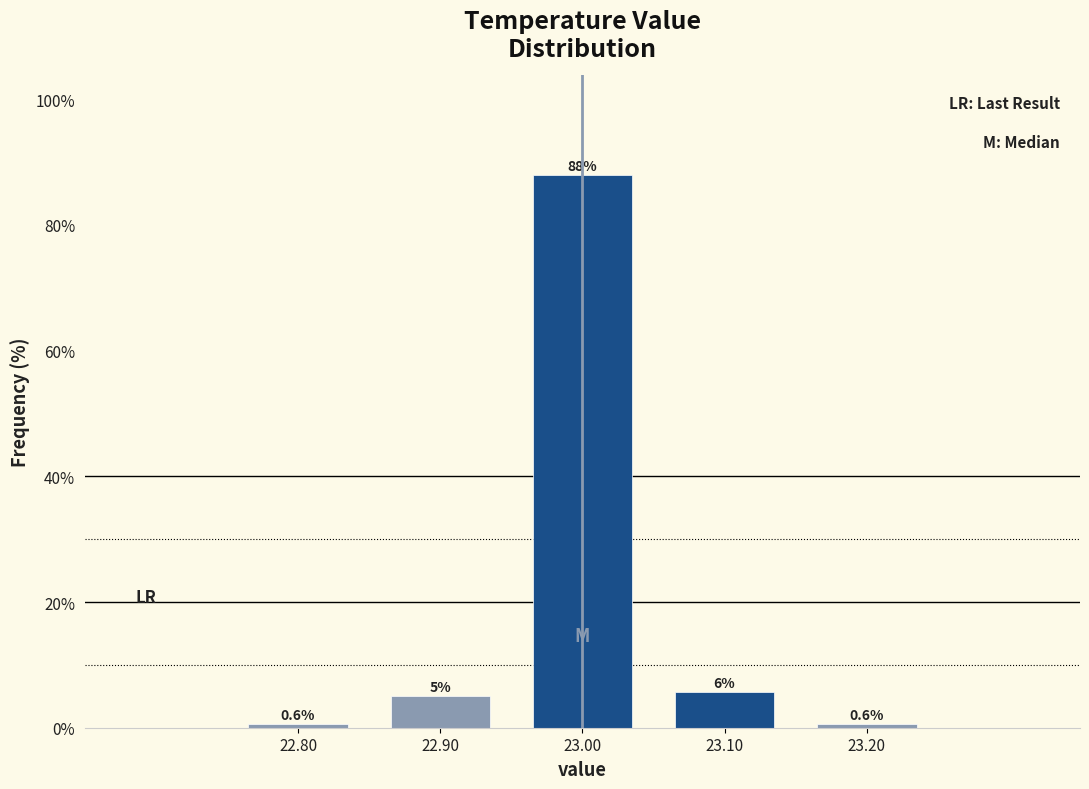

Over which range of the x-axis is the bar tallest?

22.95 to 23.05